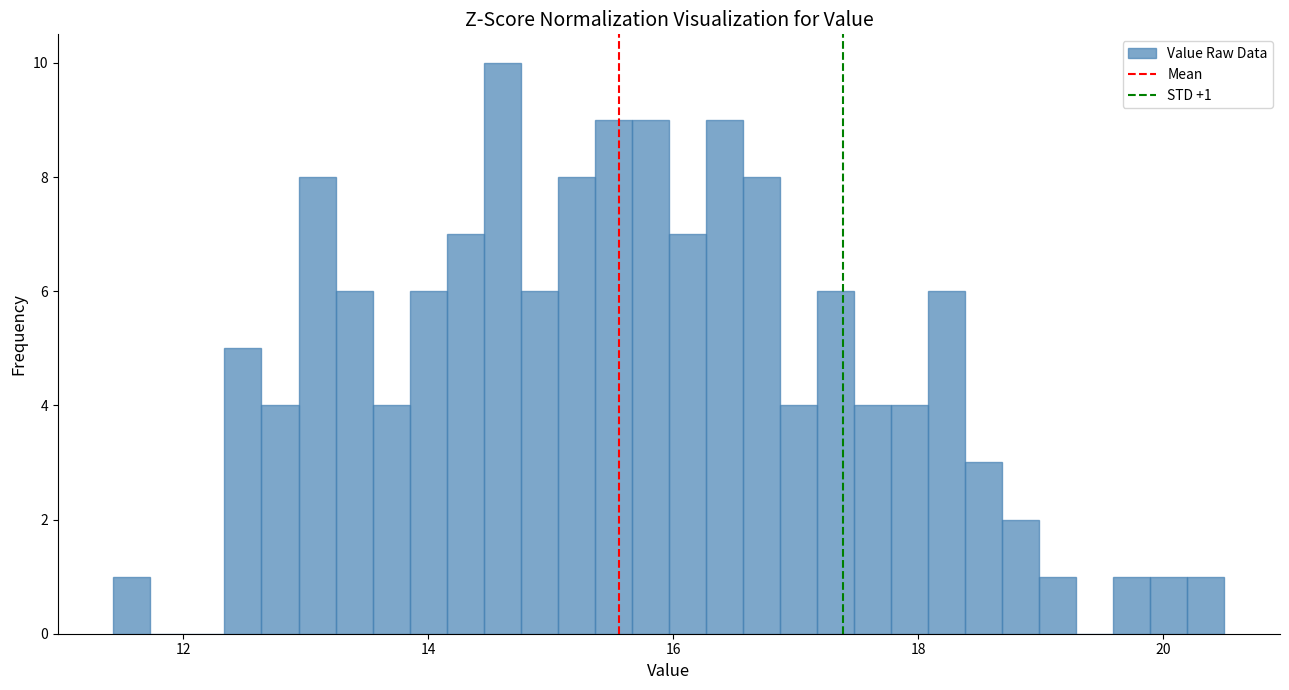

Read against the x-axis, roughly where is the centre of the tallest bar?

14.6